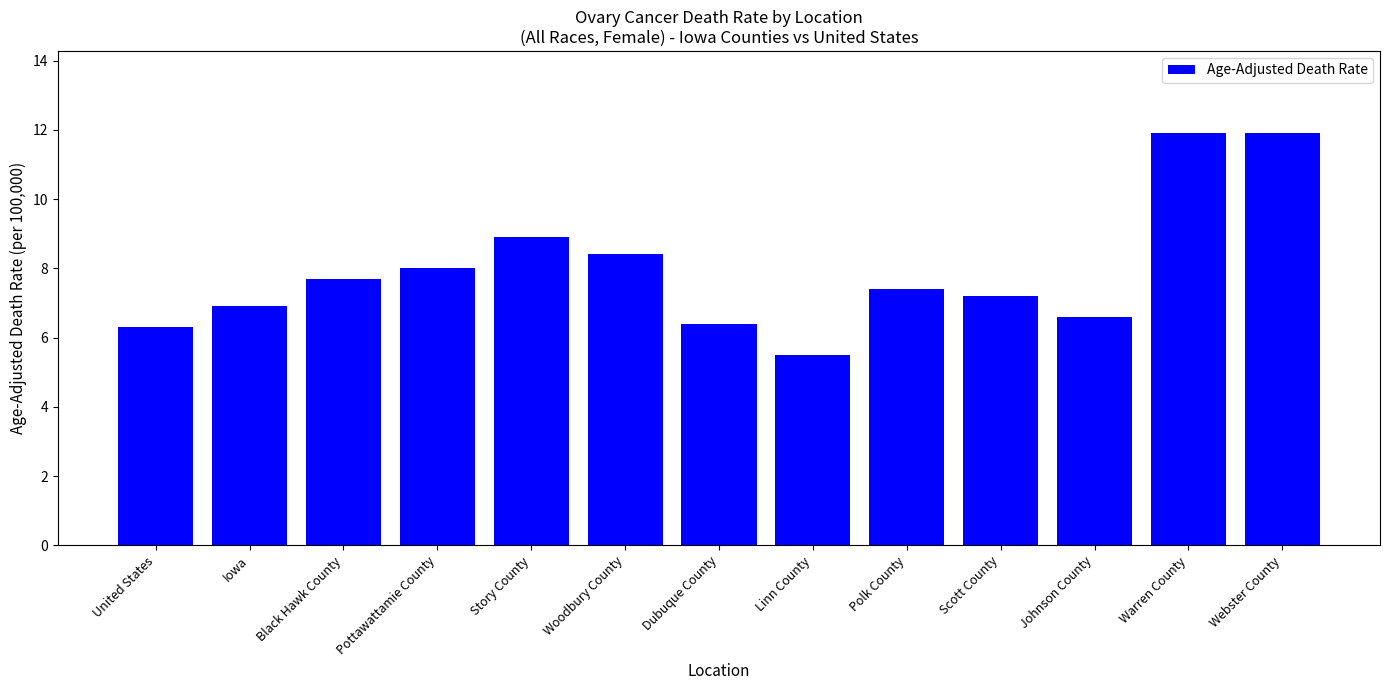

Count the number of categories in the chart.

13